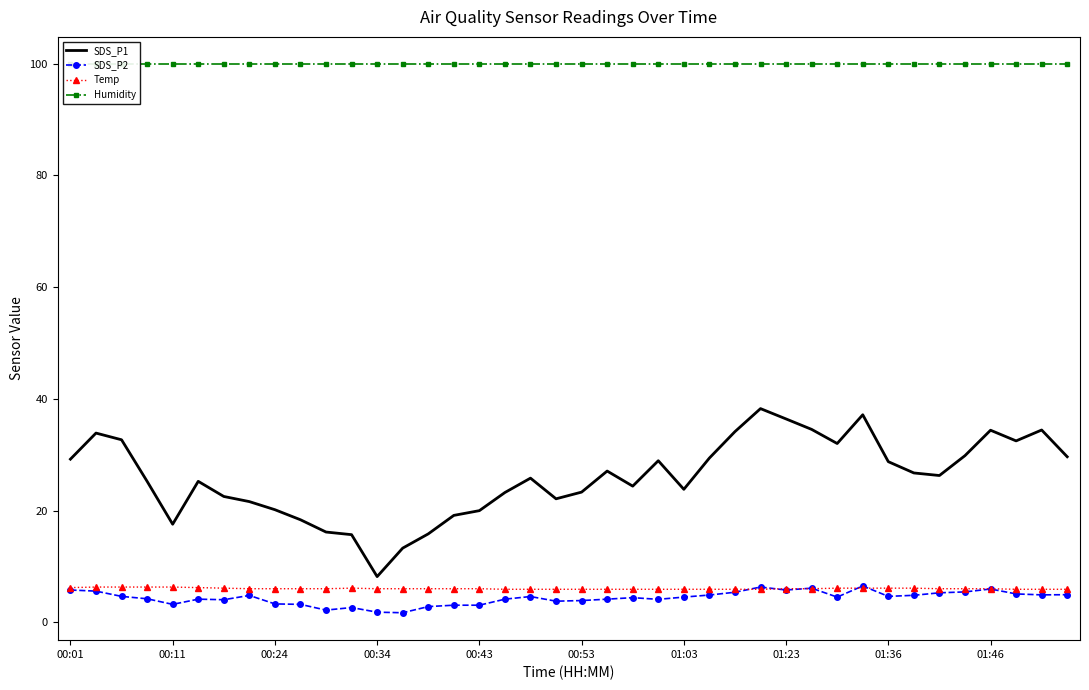

What is the highest value of the SDS_P2 series?

6.5